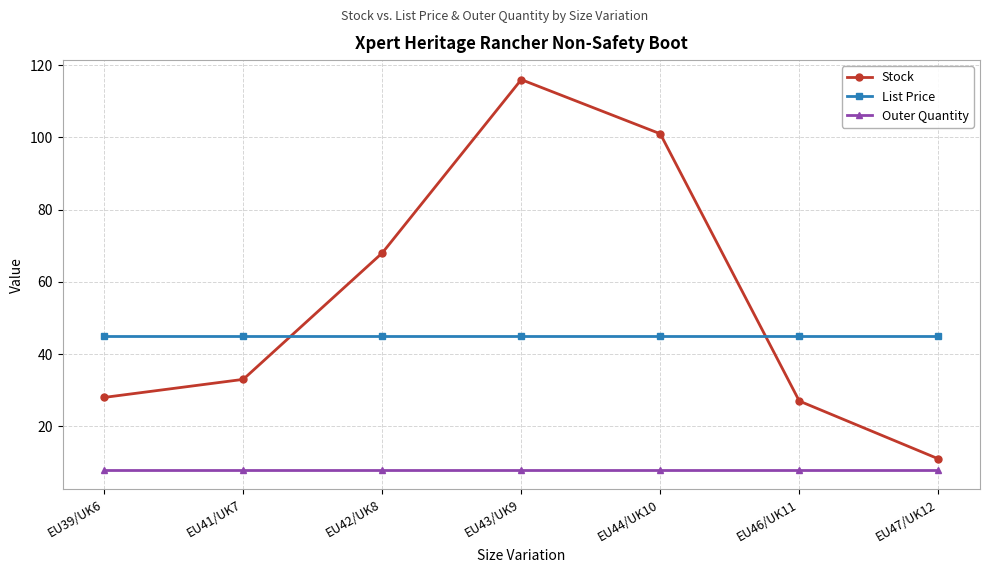

Which series has the largest total across all categories?

Stock